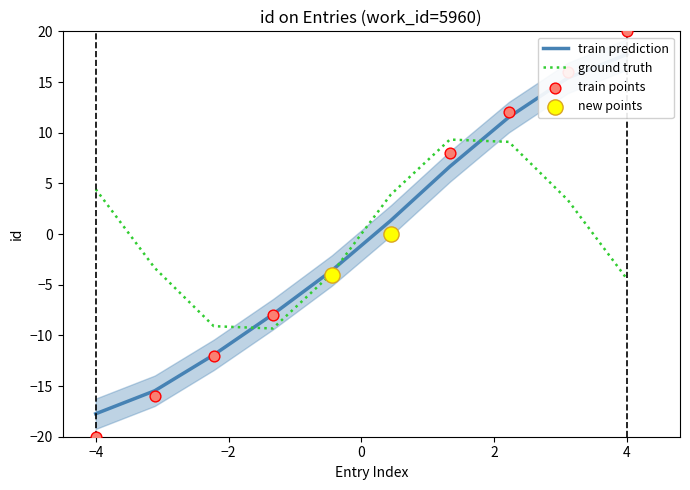

Is it true that ground truth equals 4.4 at −4?

True